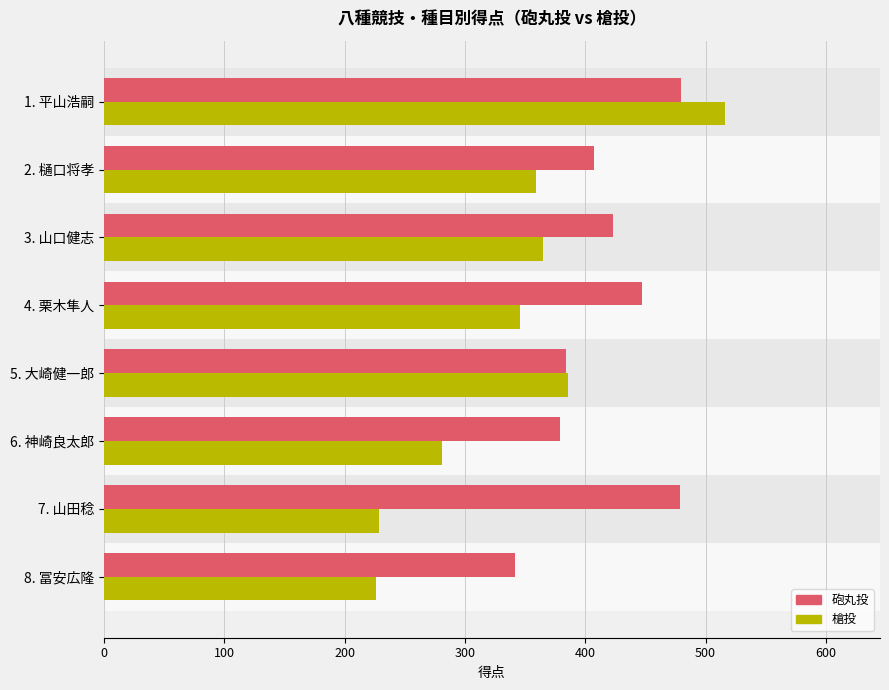

What is the difference between the maximum and minimum values in the 砲丸投 series?

138